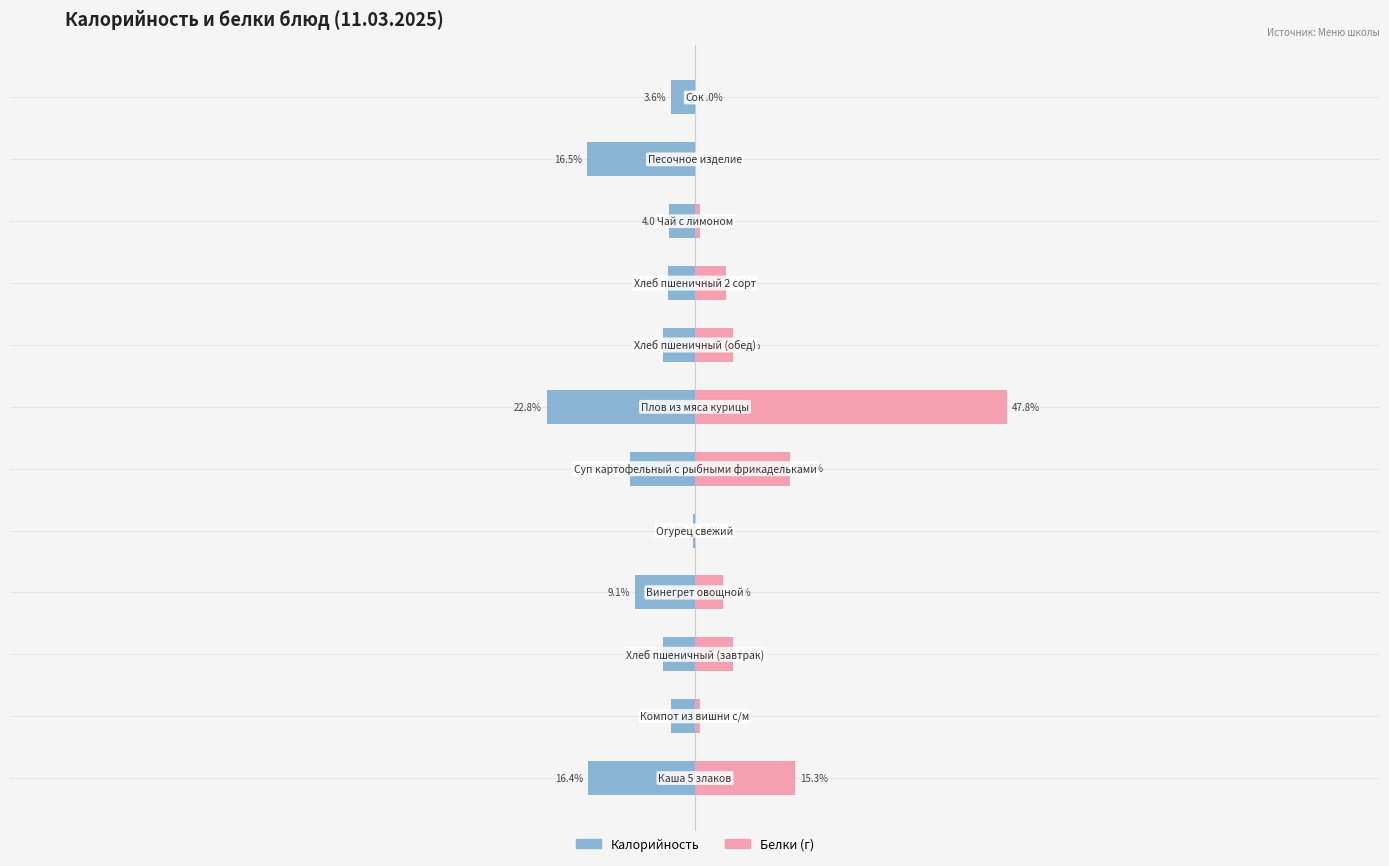

Between 11 and 9, which is larger?

11